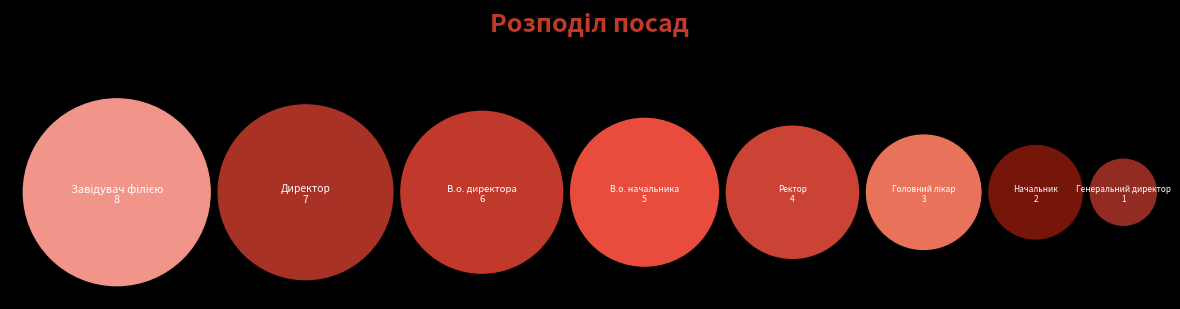

Rank the categories by value from lowest to highest.

Генеральний директор, Начальник, Головний лікар, Ректор, В.о. начальника, В.о. директора, Директор, Завідувач філією